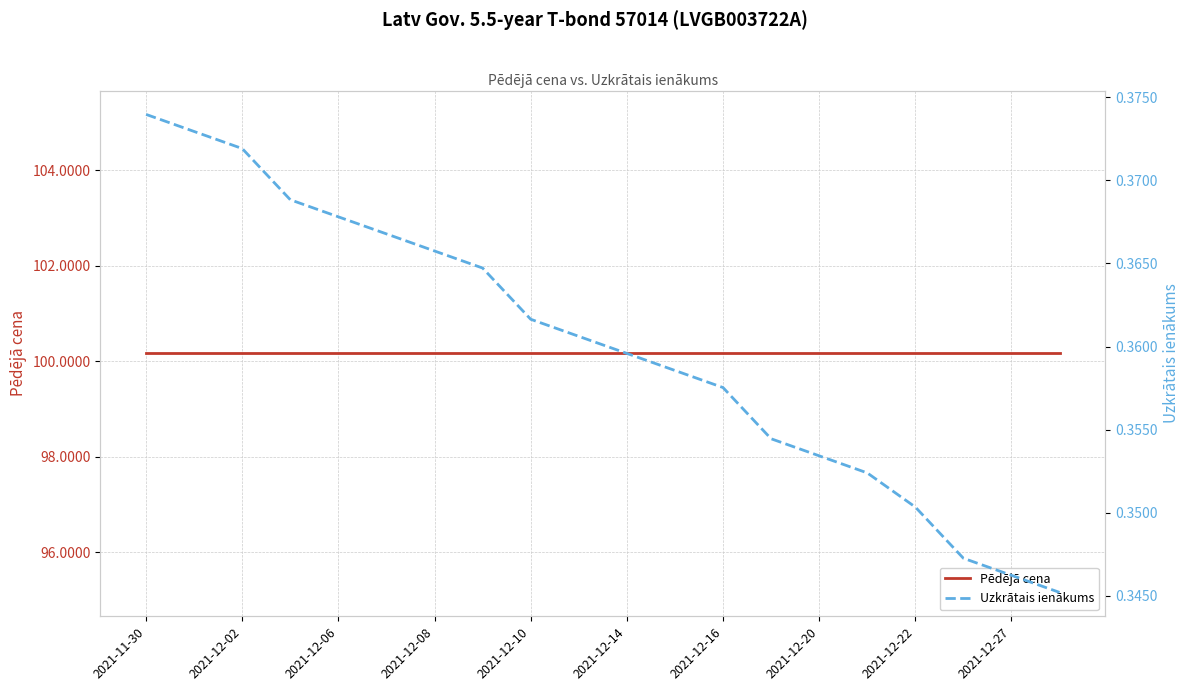

At which category does the chart reach its minimum across all series?

19